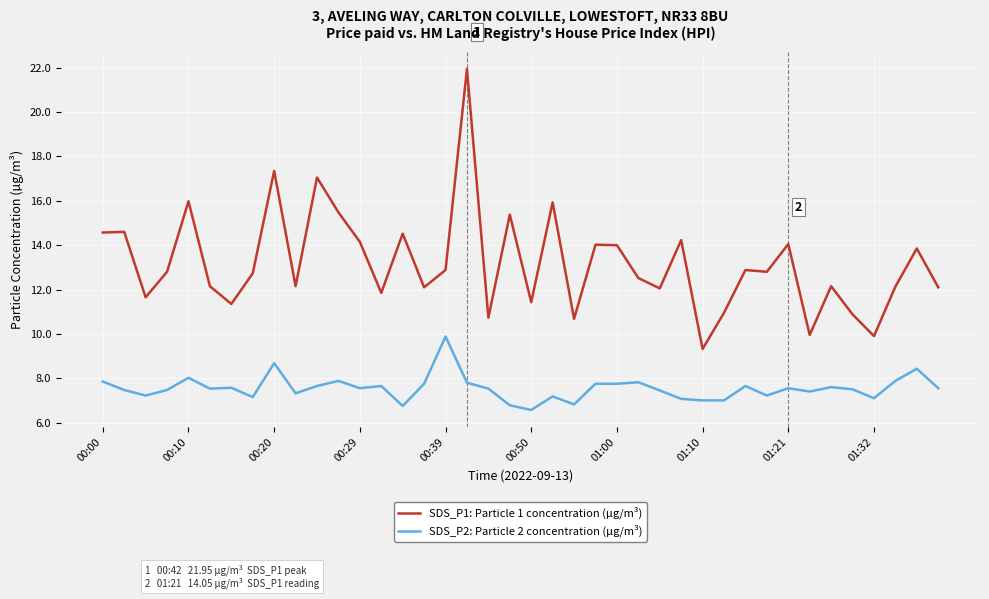

What is the smallest value displayed?

6.6